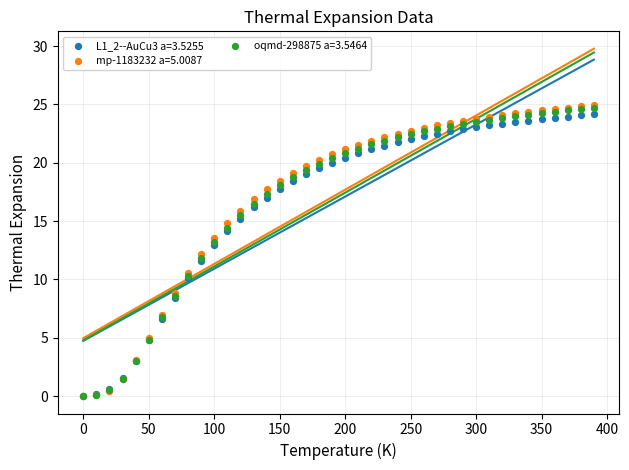

What are all the series names shown in the legend?

L1_2--AuCu3 a=3.5255, mp-1183232 a=5.0087, oqmd-298875 a=3.5464